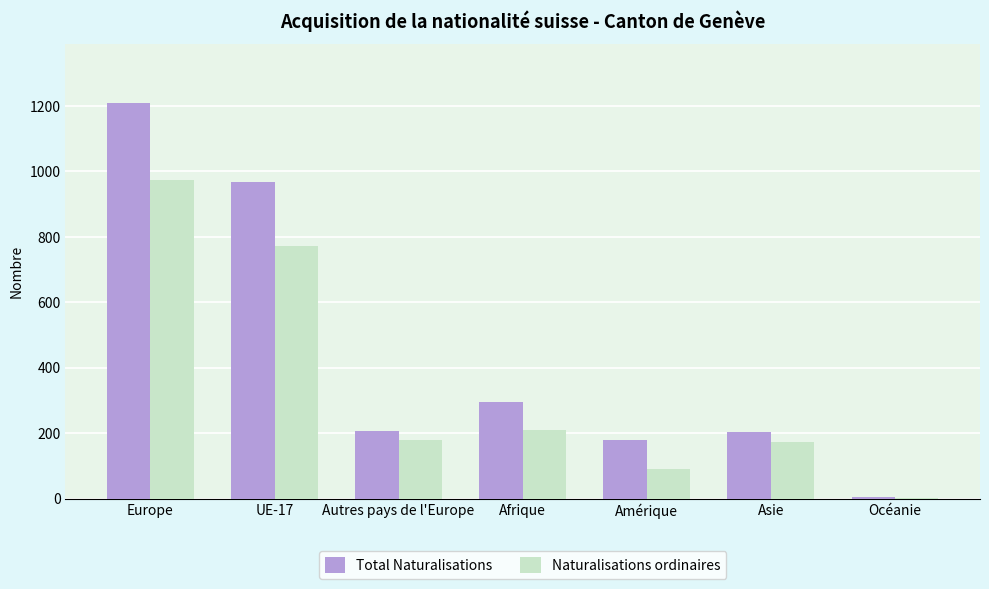

What is the maximum value for Total Naturalisations?

1208